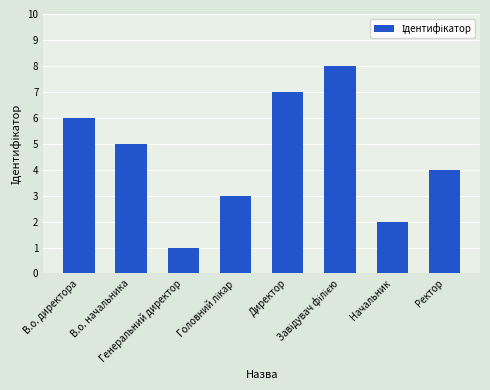

What is the difference between the maximum and minimum values?

7